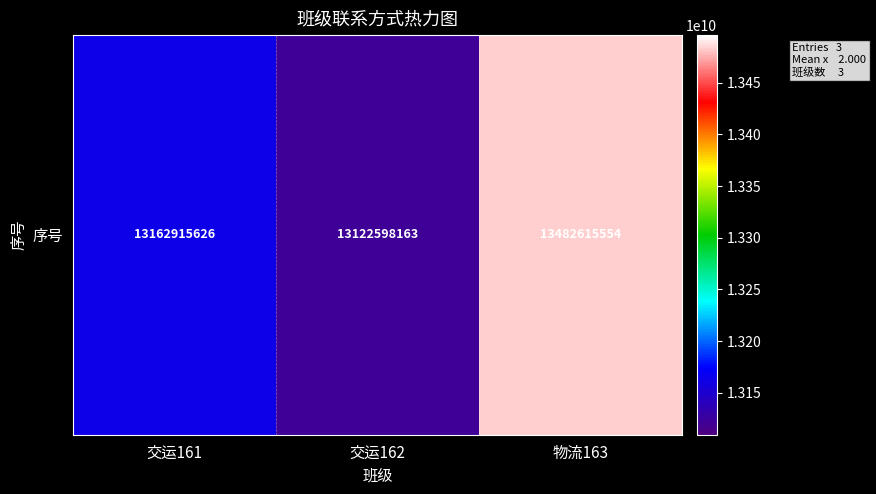

List the labels in order of value, smallest first.

交运162, 交运161, 物流163